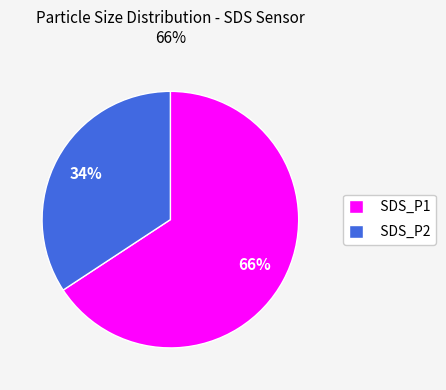

Is SDS_P1 the majority of the pie?

Yes